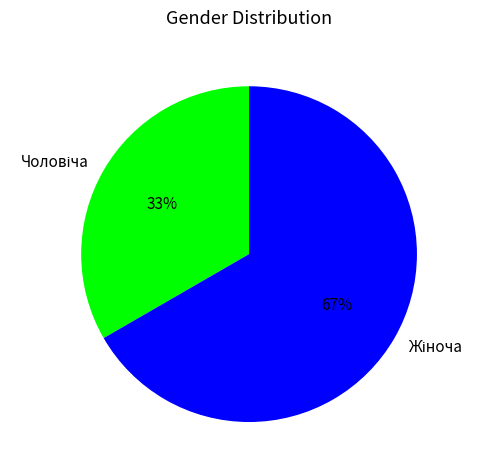

Does any single category account for the majority?

Yes